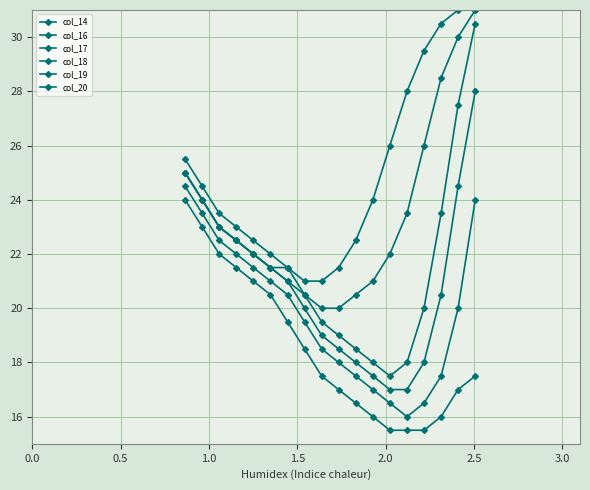

What is the lowest value of the col_20 series?

21.0